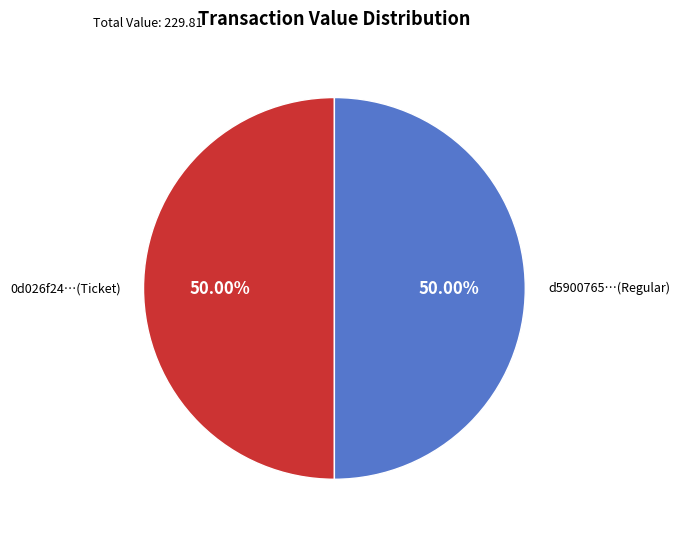

Approximately how many times larger is the value at 0d026f24…(Ticket) compared to d5900765…(Regular)?

1.0